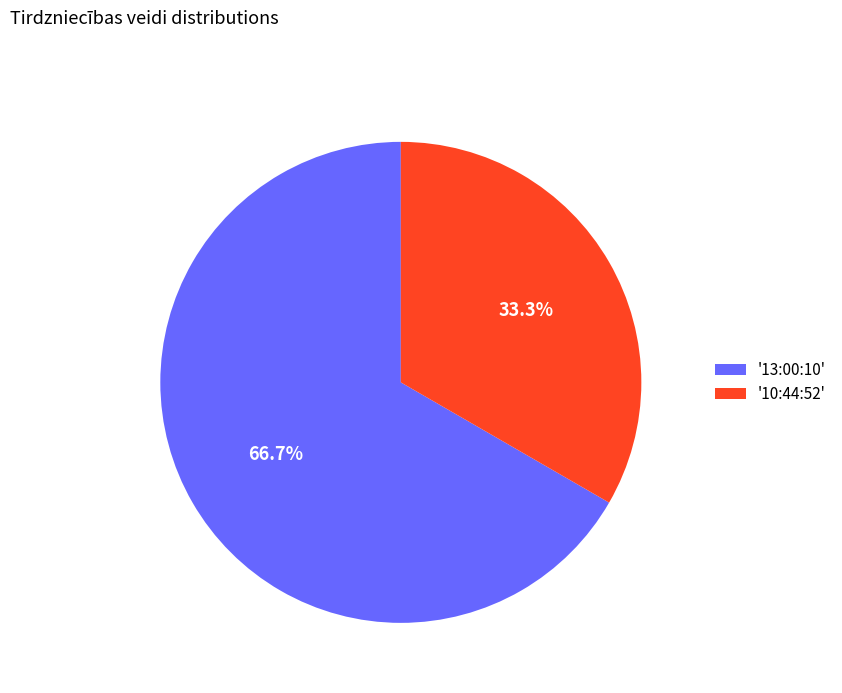

How many segments does this pie chart have?

2